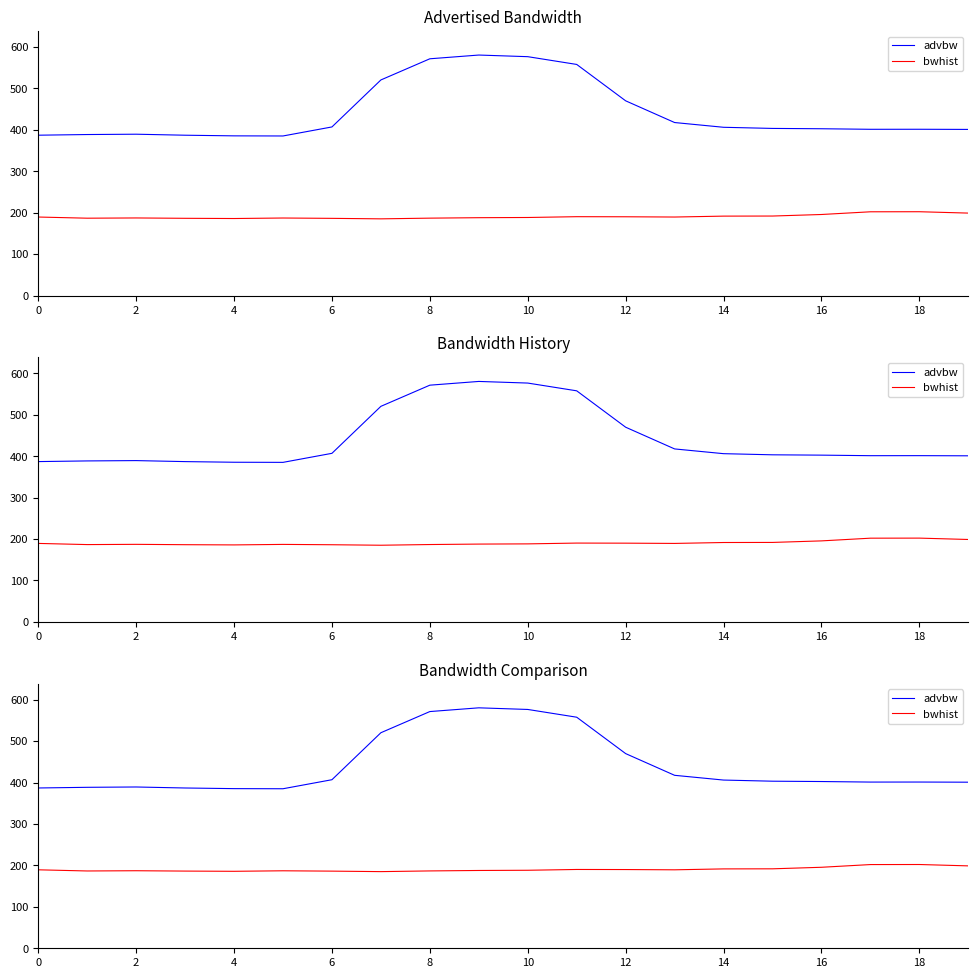

Reading left to right, extract all data points from this chart.

advbw: 386.9	388.5	389.3	386.9	385.3	385.0	406.9	520.3	571.4	580.4	576.5	557.7	469.9	417.5	406.0	403.3	402.5	401.2	401.2	400.9
bwhist: 189.4	186.6	187.2	186.3	185.8	187.0	186.2	185.0	186.7	187.8	188.3	190.2	190.0	189.4	191.6	191.8	195.5	202.0	202.2	198.9